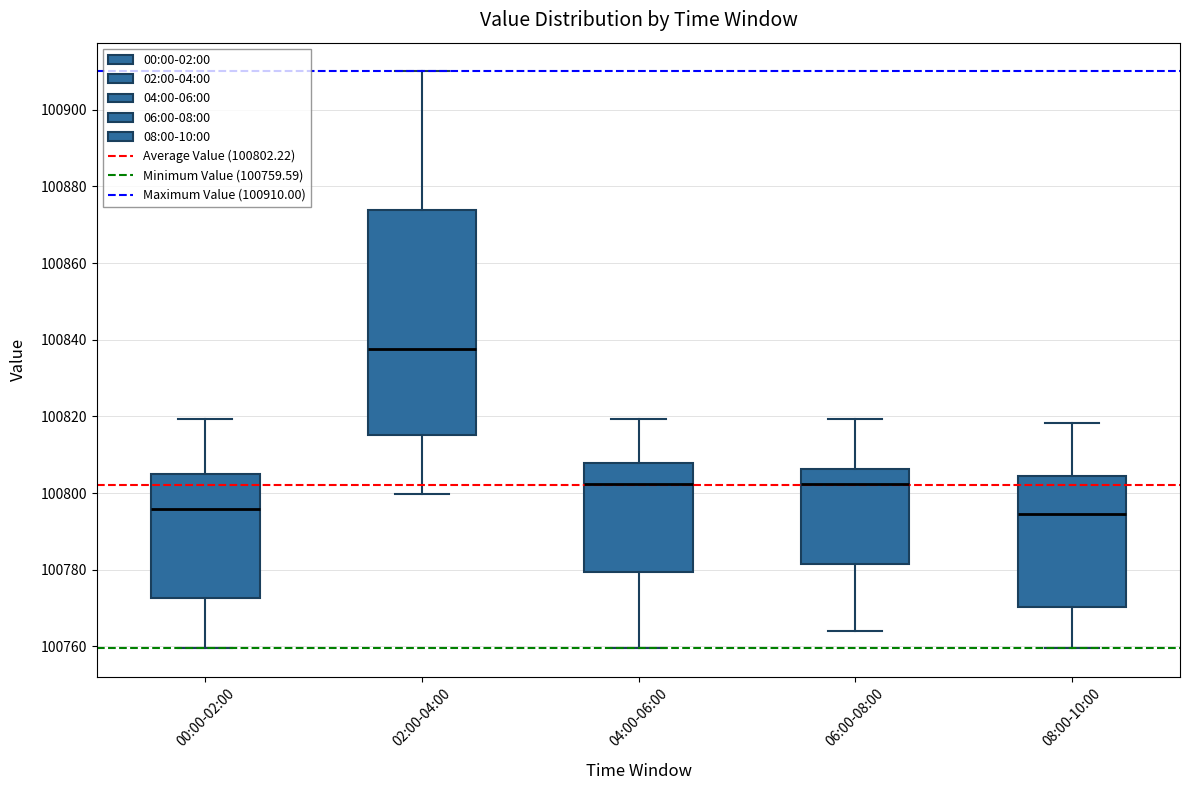

Reading left to right, read every box against the y-axis: the position of its median line, the range the box covers, and the ends of its whiskers. The values are not printed on the chart, so give them approximately, as read against the axis.

00:00-02:00: median 100796, box 100772 to 100806, whiskers 100760 to 100820
02:00-04:00: median 100838, box 100816 to 100874, whiskers 100800 to 100910
04:00-06:00: median 100802, box 100780 to 100808, whiskers 100760 to 100820
06:00-08:00: median 100802, box 100782 to 100806, whiskers 100764 to 100820
08:00-10:00: median 100794, box 100770 to 100804, whiskers 100760 to 100818